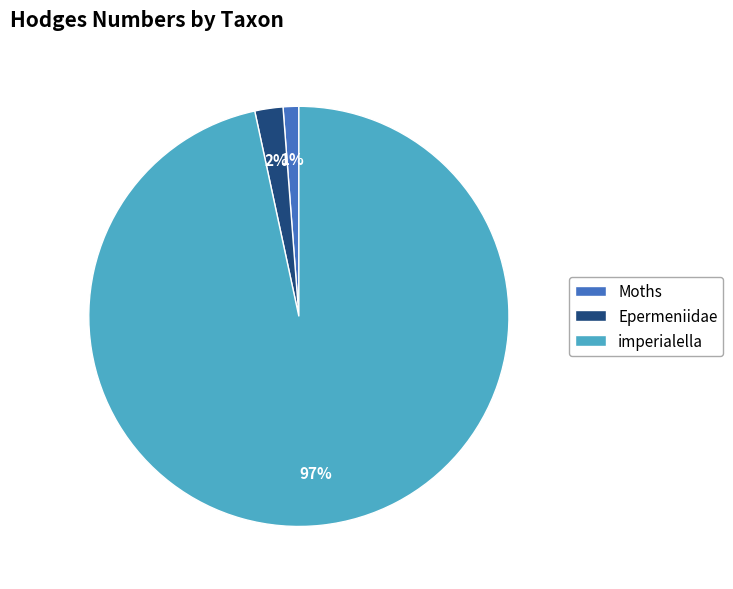

Combined, do Moths and imperialella account for over 50%?

Yes